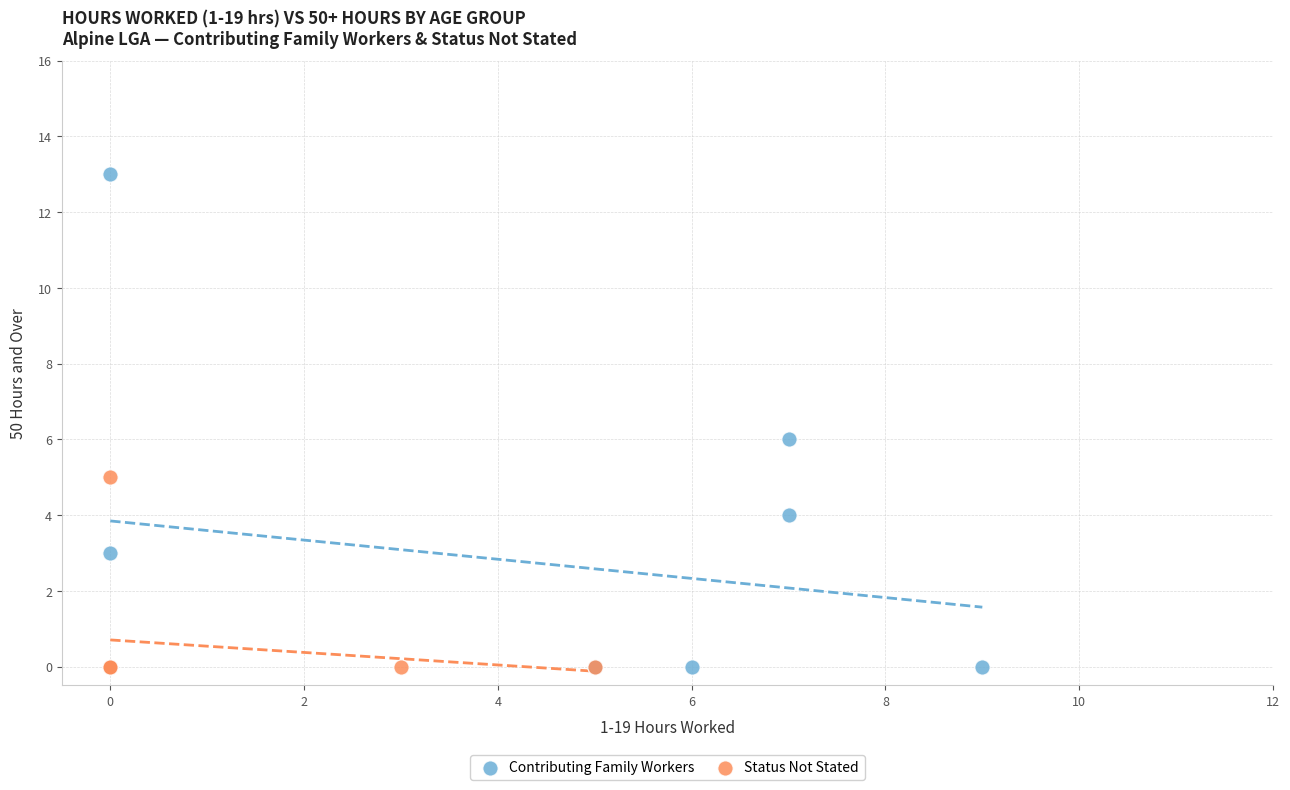

Which series reaches the maximum Y coordinate?

Contributing Family Workers